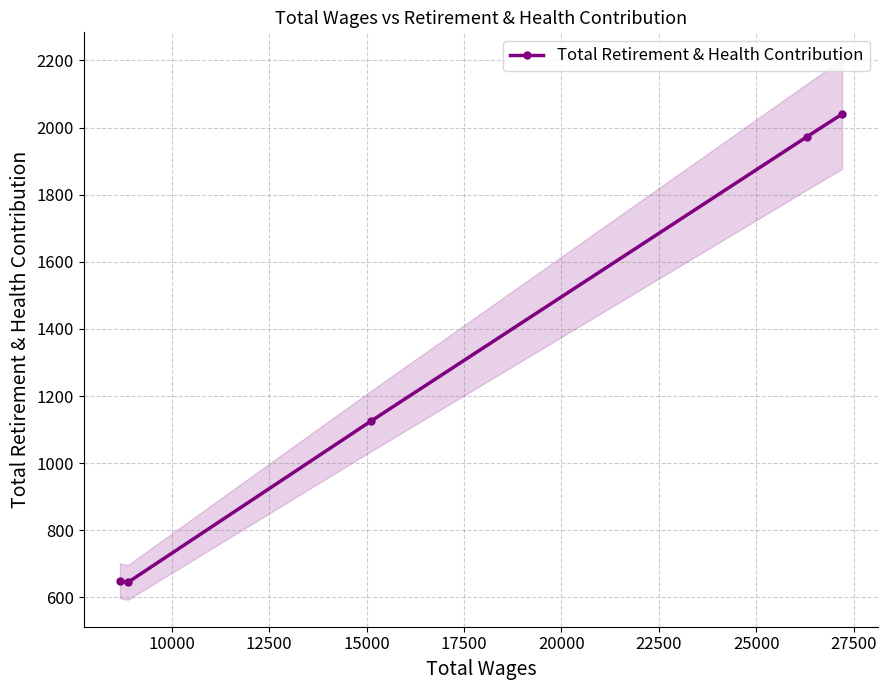

The value at 7500 is 3667. True or false?

False